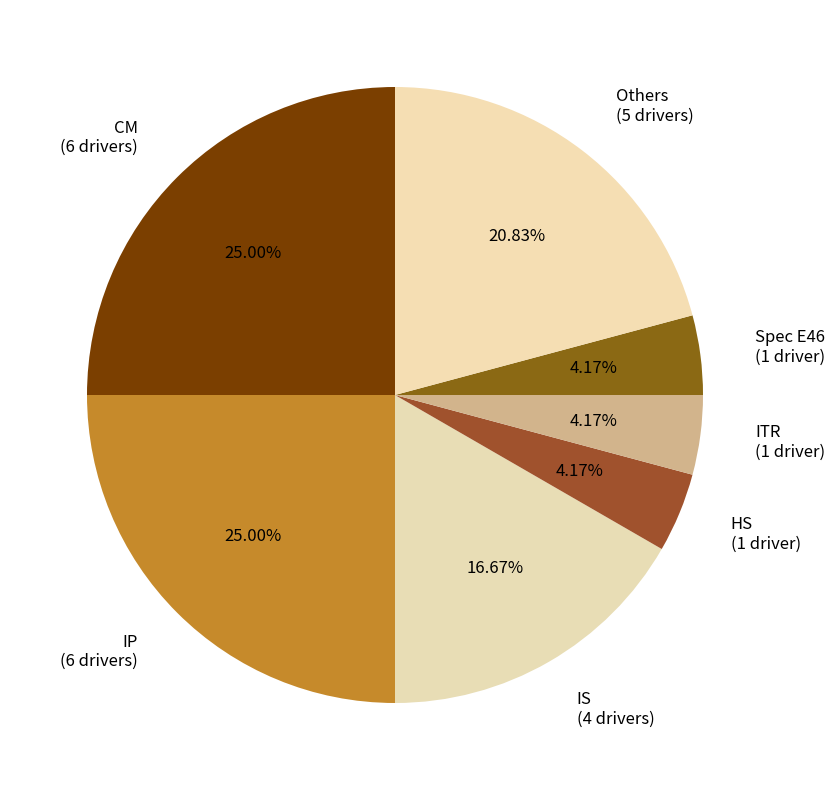

Is the sum of HS (1 driver) and Spec E46 (1 driver) greater than half?

No